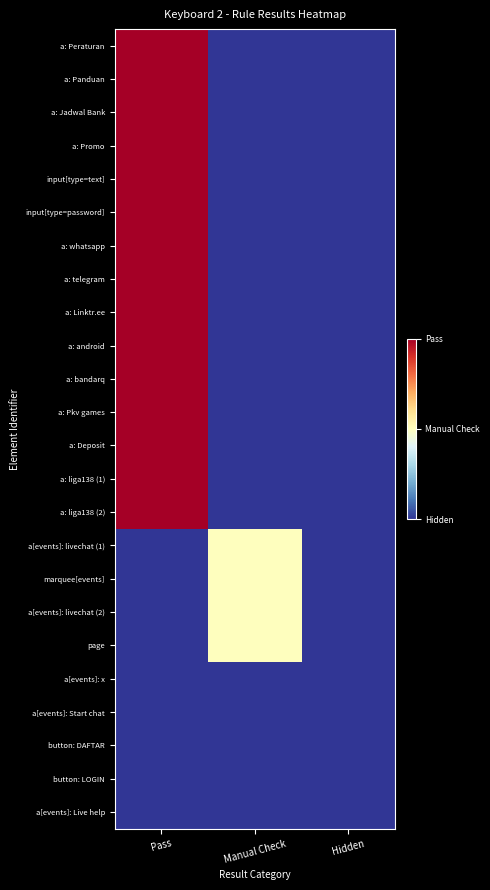

Which series has the largest range (max minus min)?

a: Peraturan